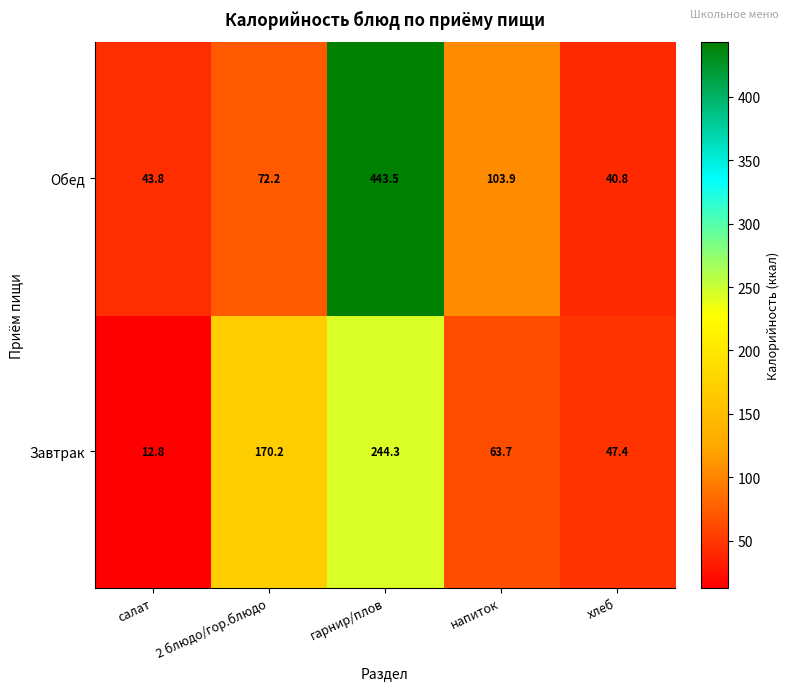

Which series has the widest spread of values?

Обед